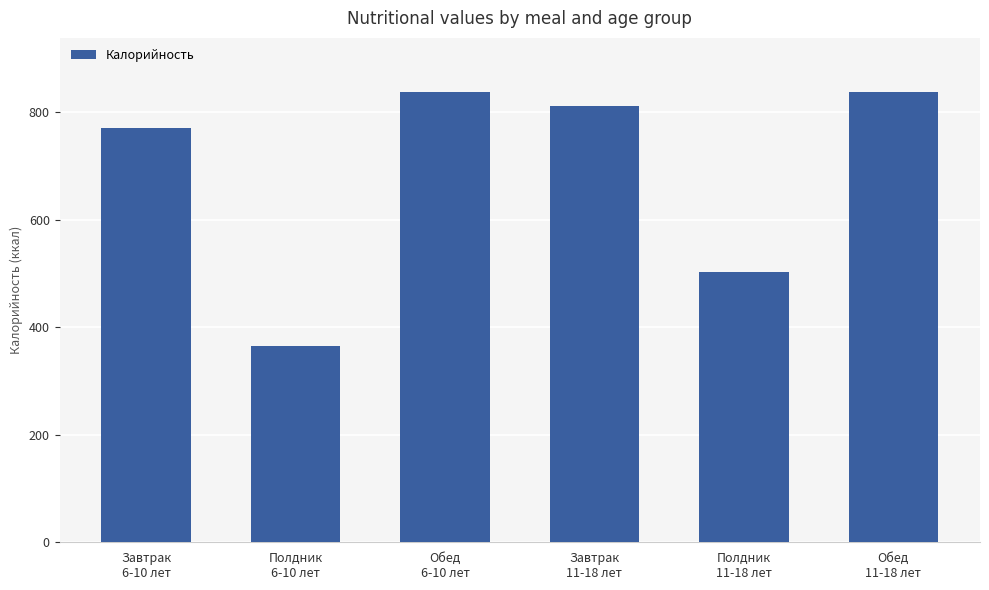

What is the value of the 4th bar from the left?

811.9